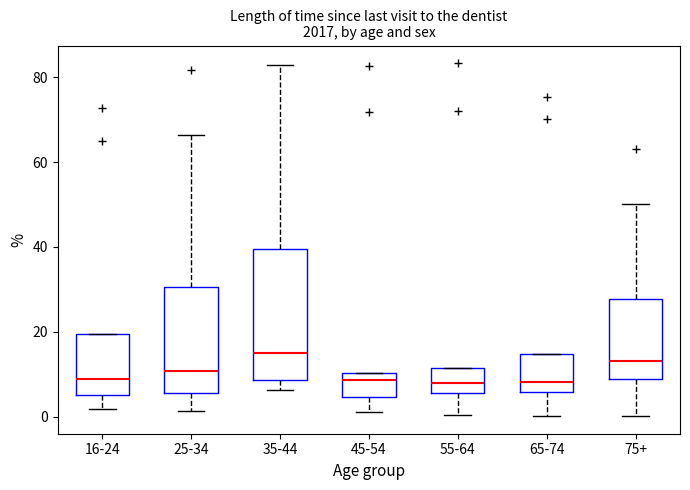

Which box is the tallest, from its lower edge to its upper edge?

35-44